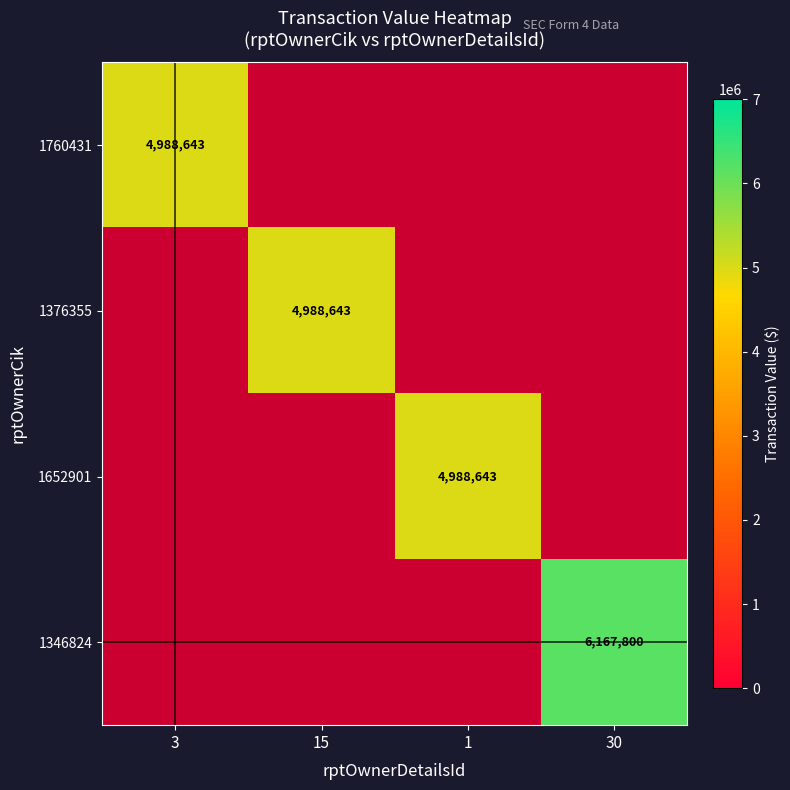

What is the difference between the highest and lowest values at 3?

4988643